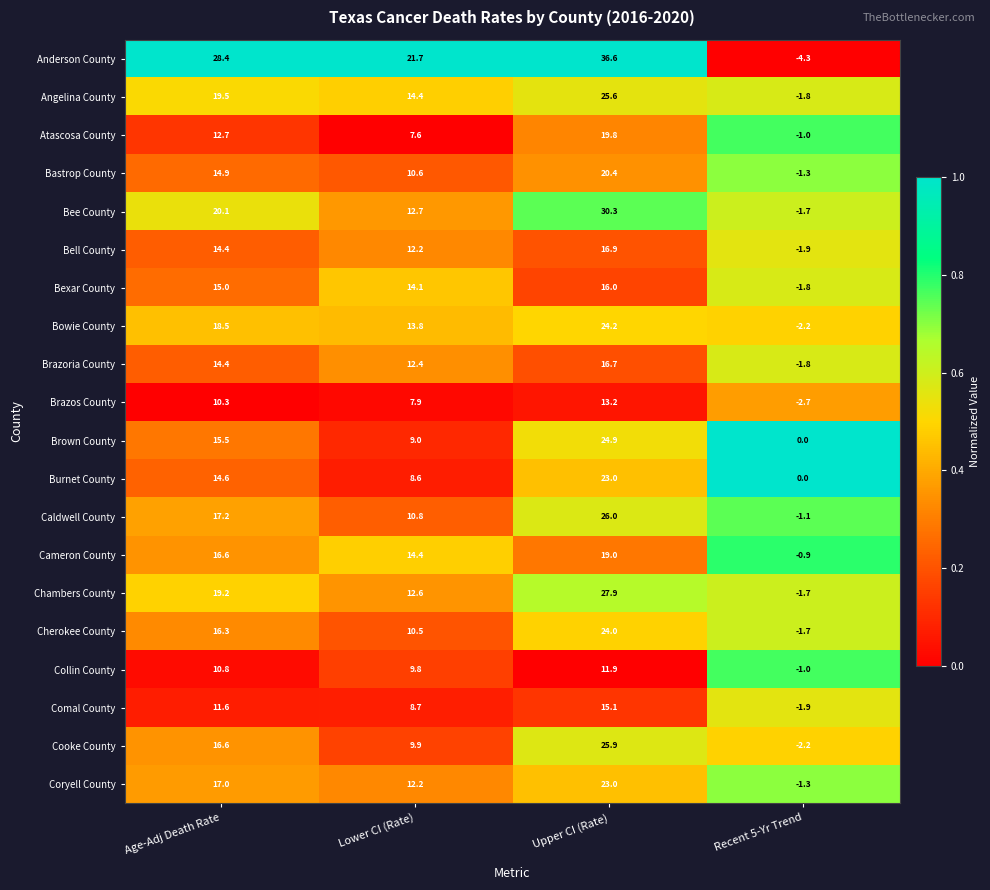

Which series changed the most between Age-Adj Death Rate and Lower CI (Rate)?

Bee County